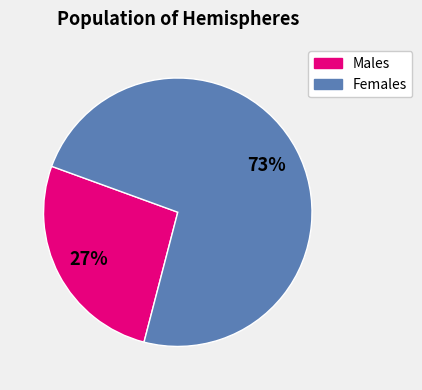

Count the number of slices in the pie.

2